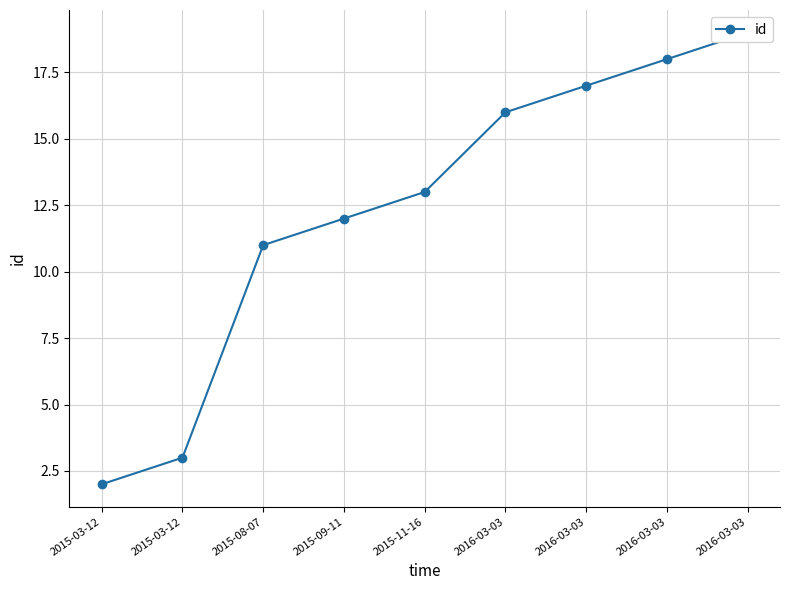

Which has a higher value, 2016-03-03 or 2015-08-07?

2016-03-03